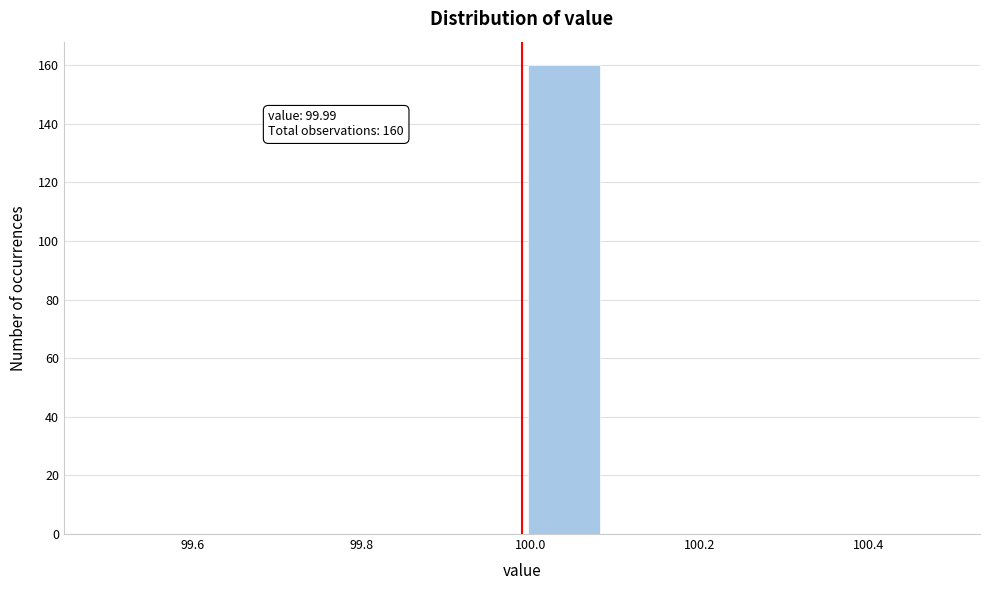

Over which range of the x-axis is the bar tallest?

99.99 to 100.09